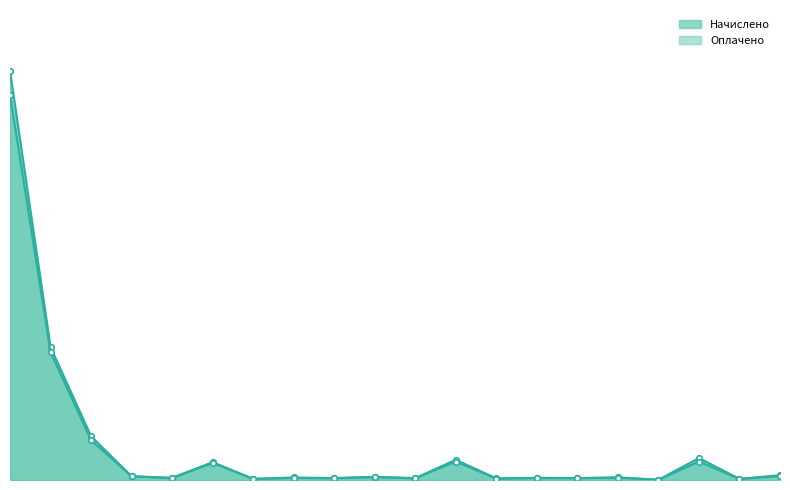

What is the maximum value for Начислено?

563231889.5